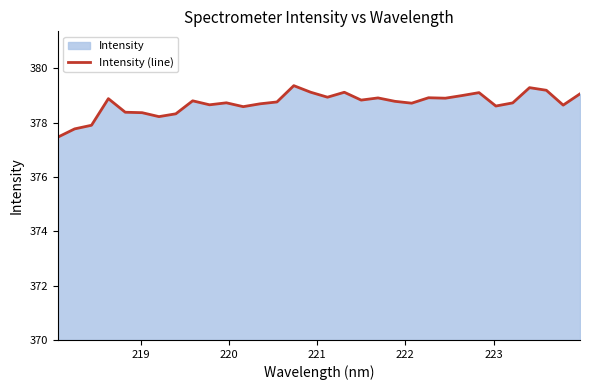

What is the smallest value displayed?

377.5